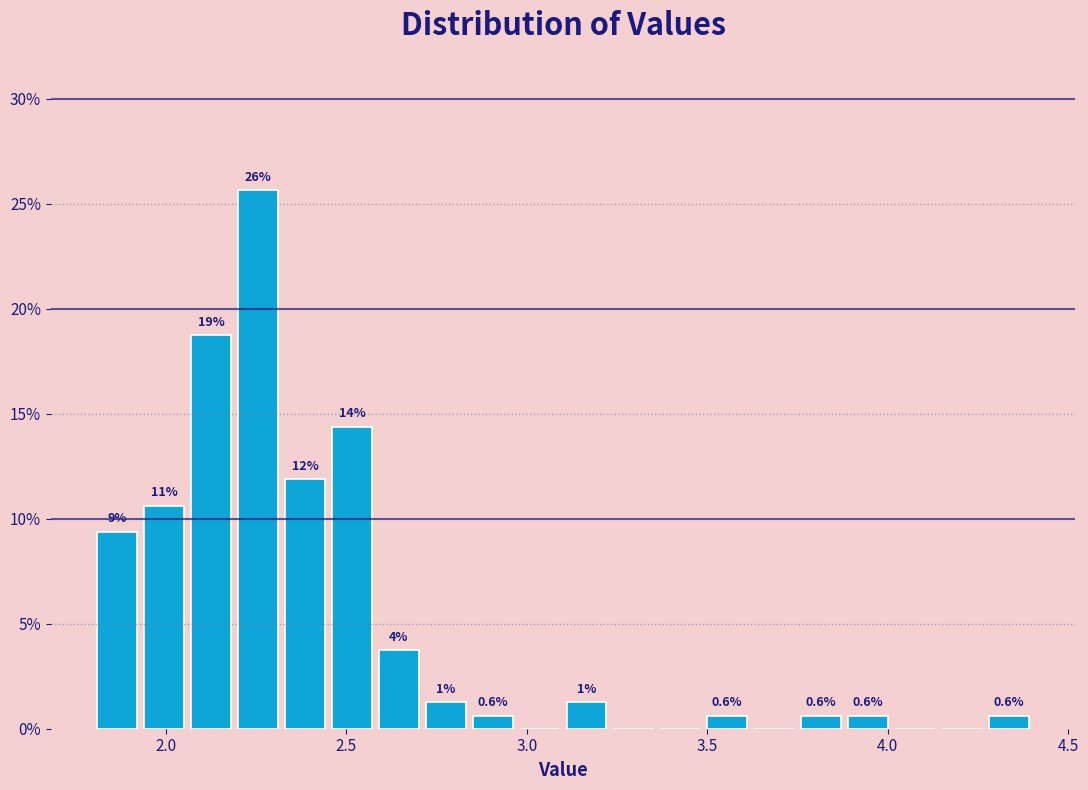

Around what value on the x-axis is the tallest bar? Give the approximate position of its centre, as read against the axis.

2.25